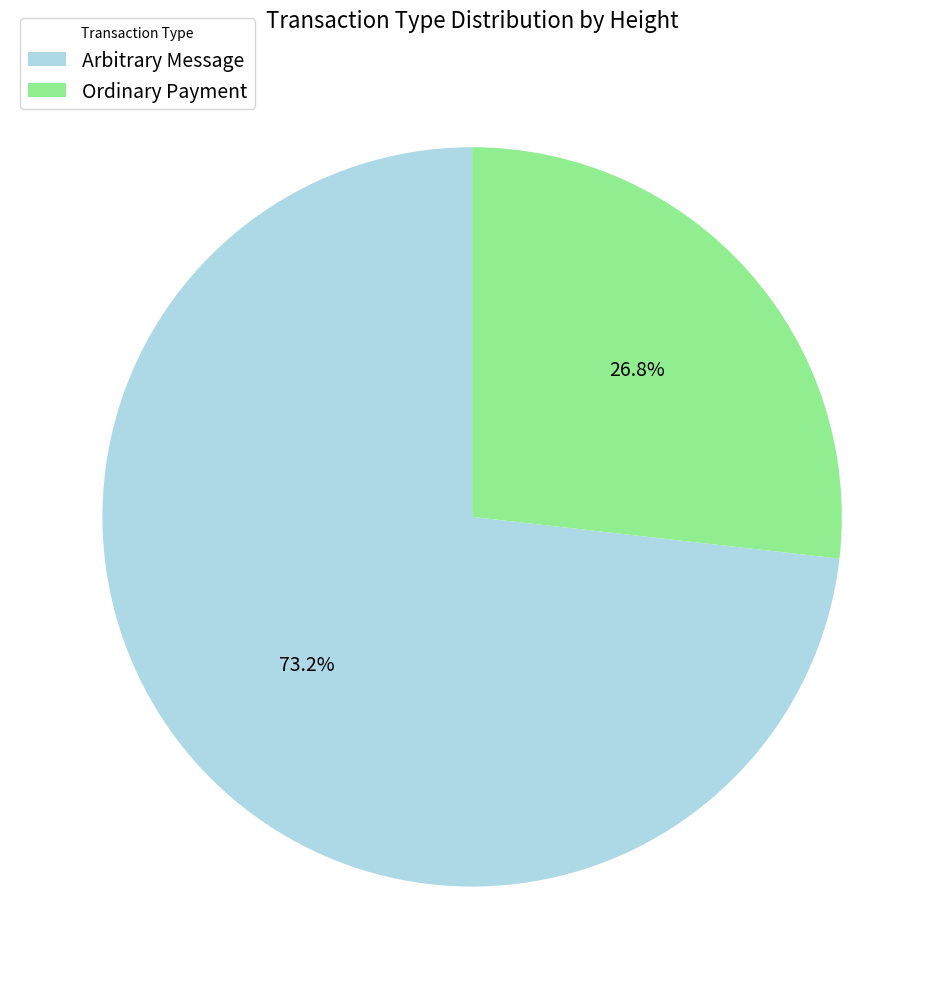

Approximately how many times larger is the value at Arbitrary Message compared to Ordinary Payment?

2.7